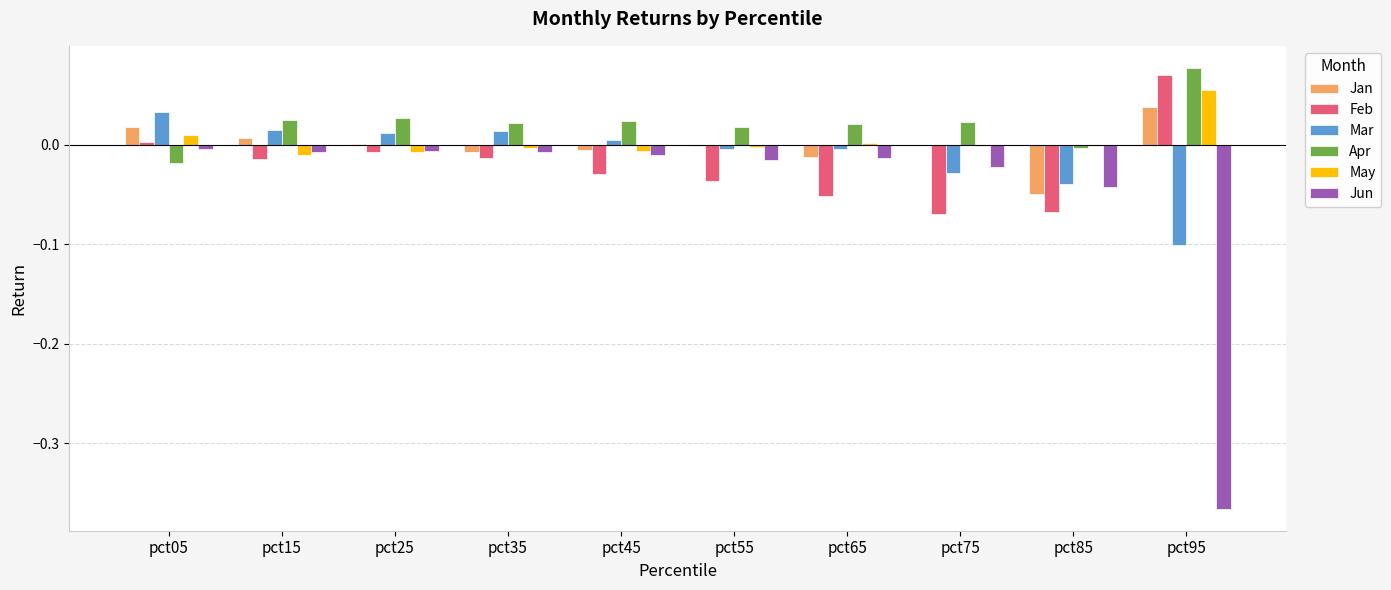

Is it true that Jan equals 0.0 at pct05?

True